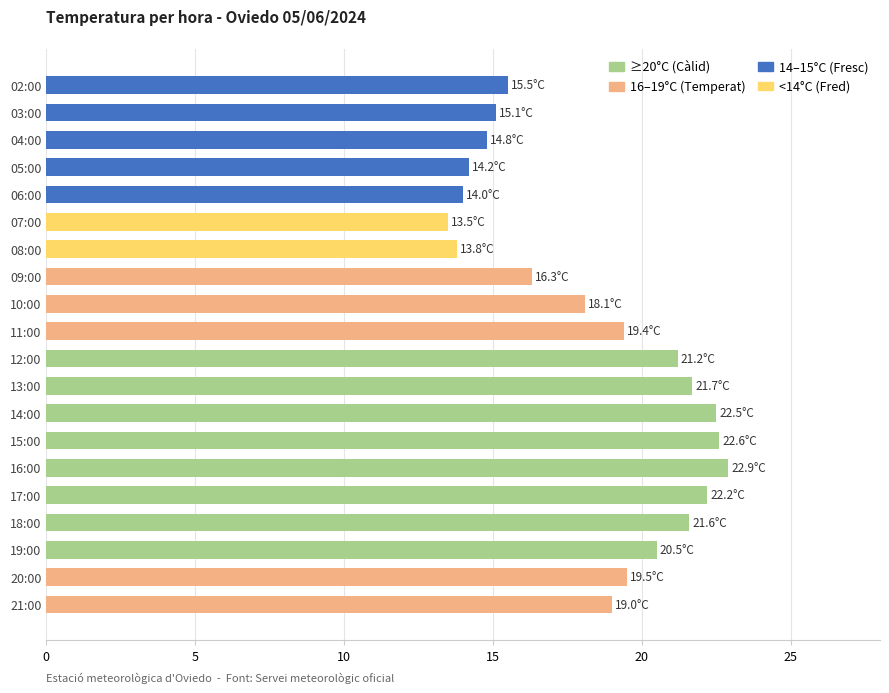

What is the smallest value displayed?

13.5